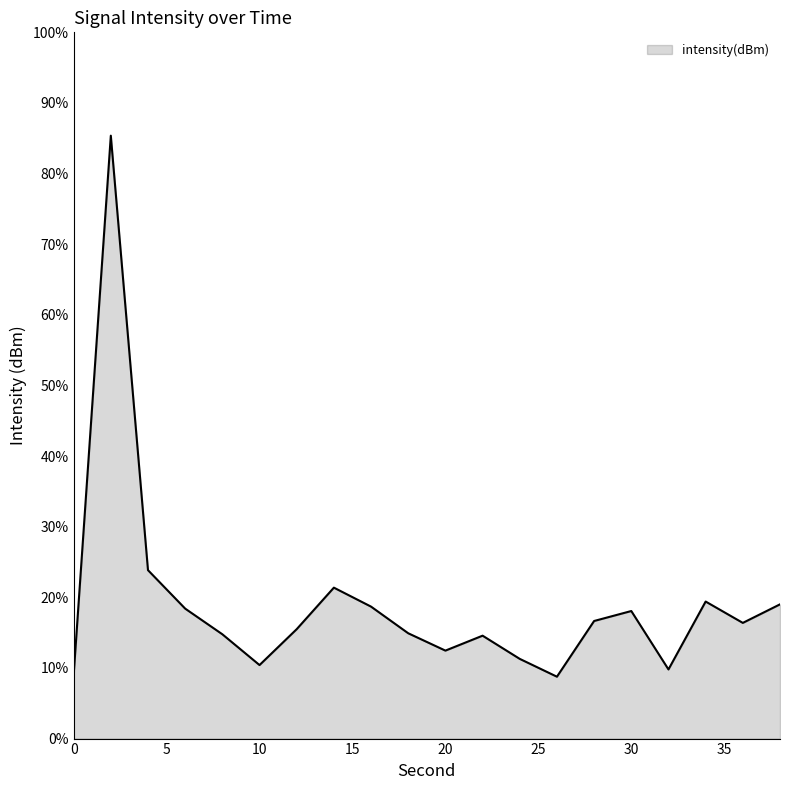

Does the chart display data point markers on the line(s)?

No